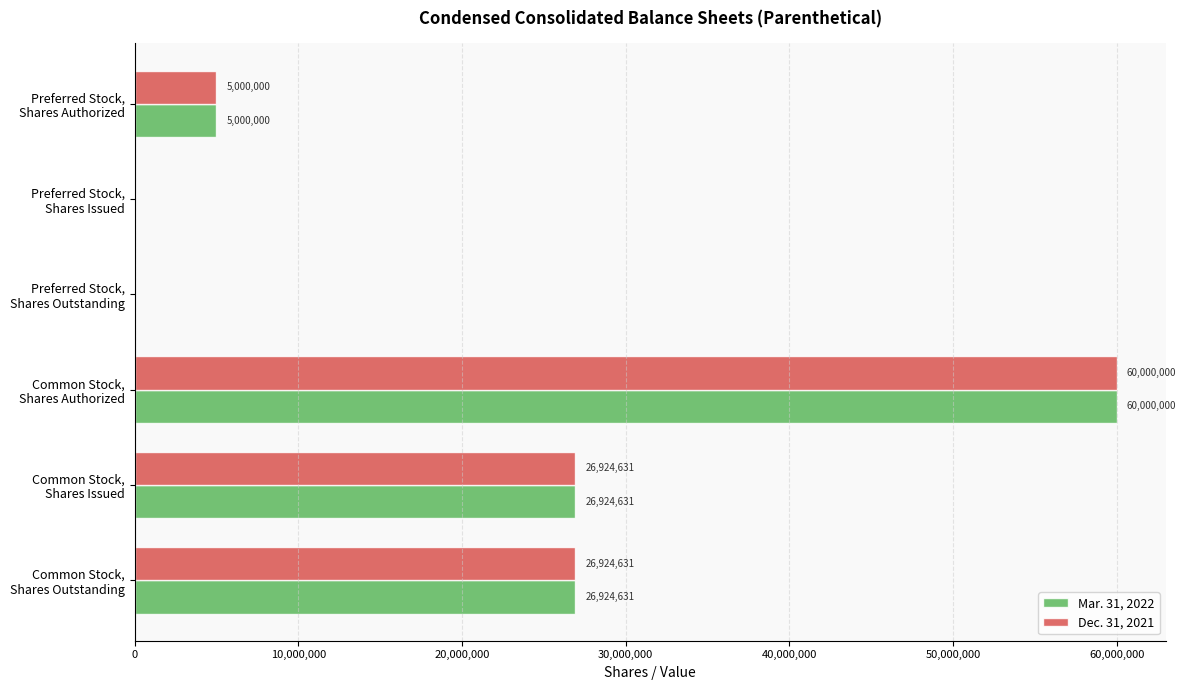

What is the greatest value displayed?

60000000